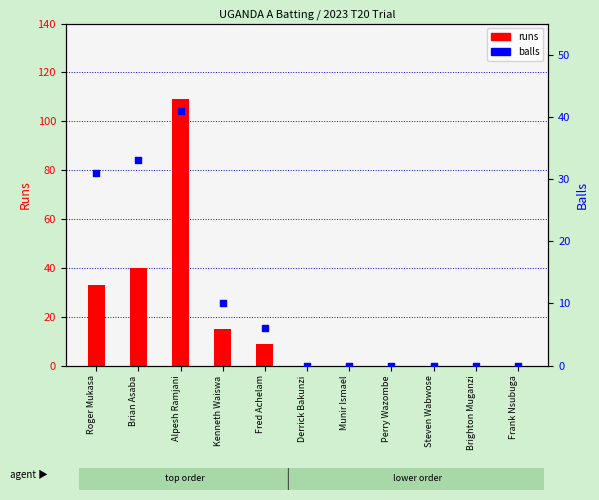

Is the value of balls at Brighton Muganzi greater than the value of runs at Perry Wazombe?

No